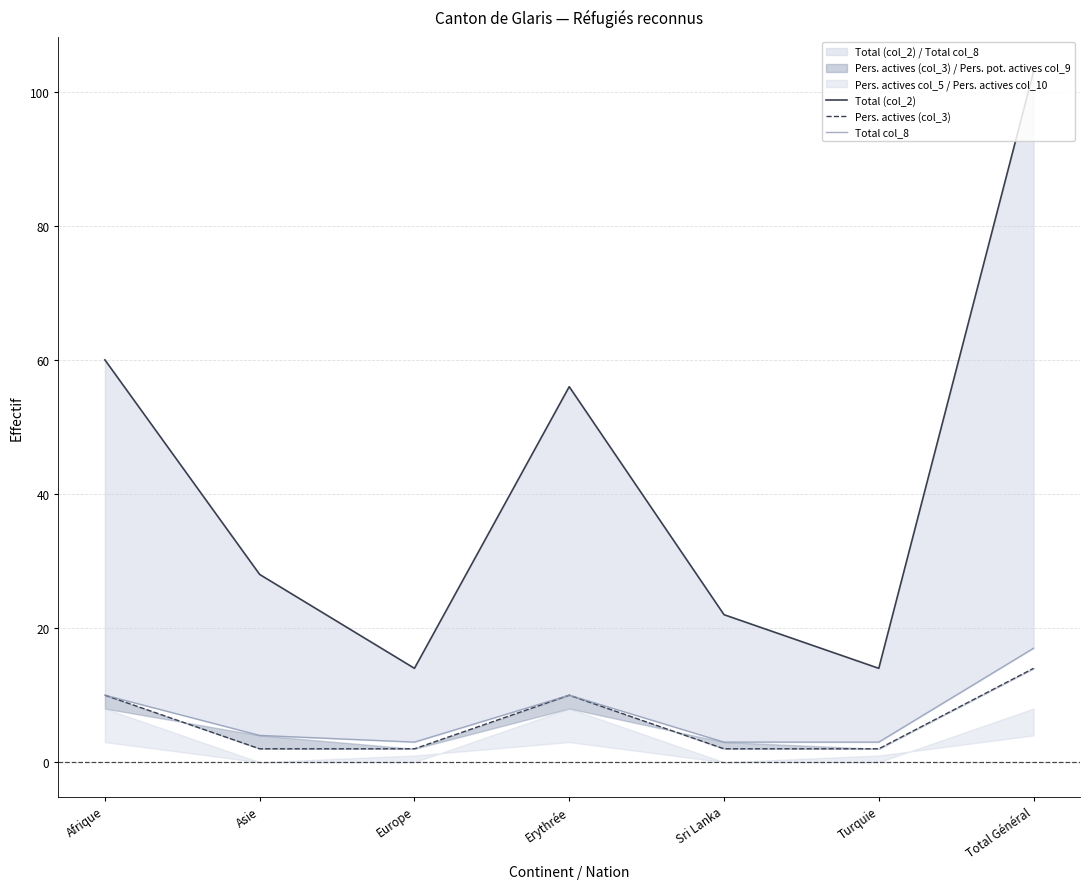

True or false: Total col_8 and Pers. actives (col_3) cross at least once.

False